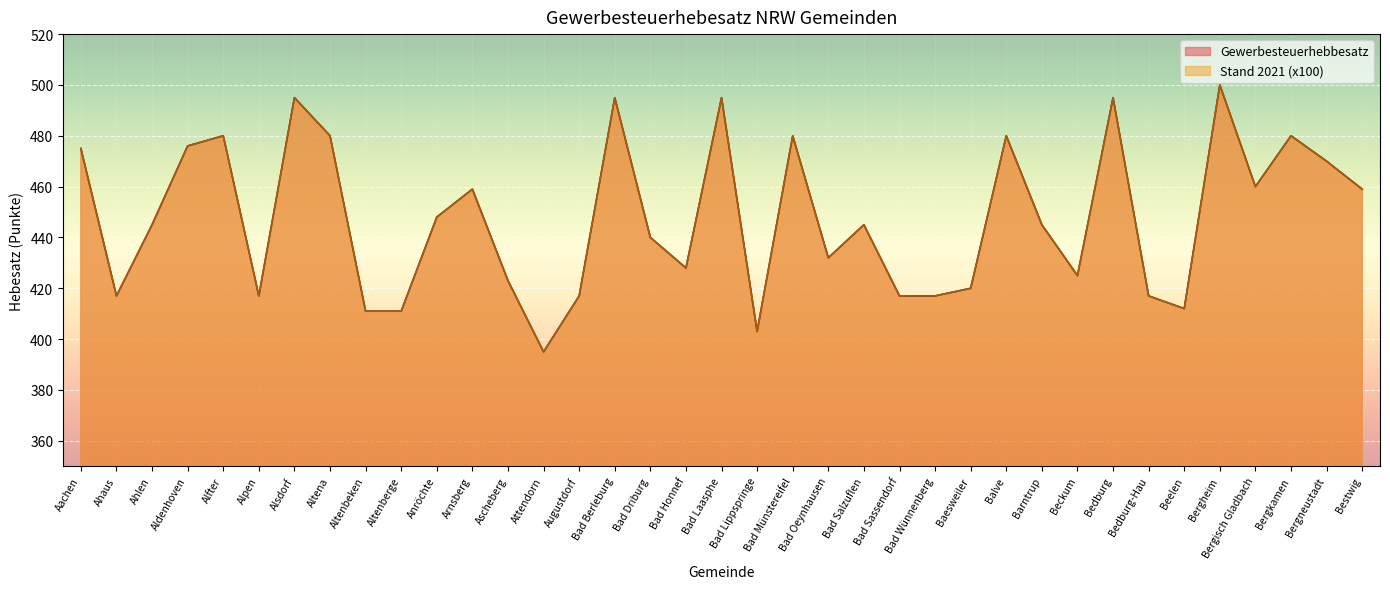

Between Attendorn and Bad Salzuflen, which is larger?

Bad Salzuflen